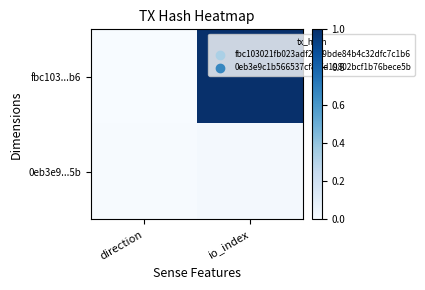

Reading right to left, transcribe all the data shown in this chart.

fbc103...b6: io_index=1.0	direction=0.0
0eb3e9...5b: io_index=0.0	direction=0.0